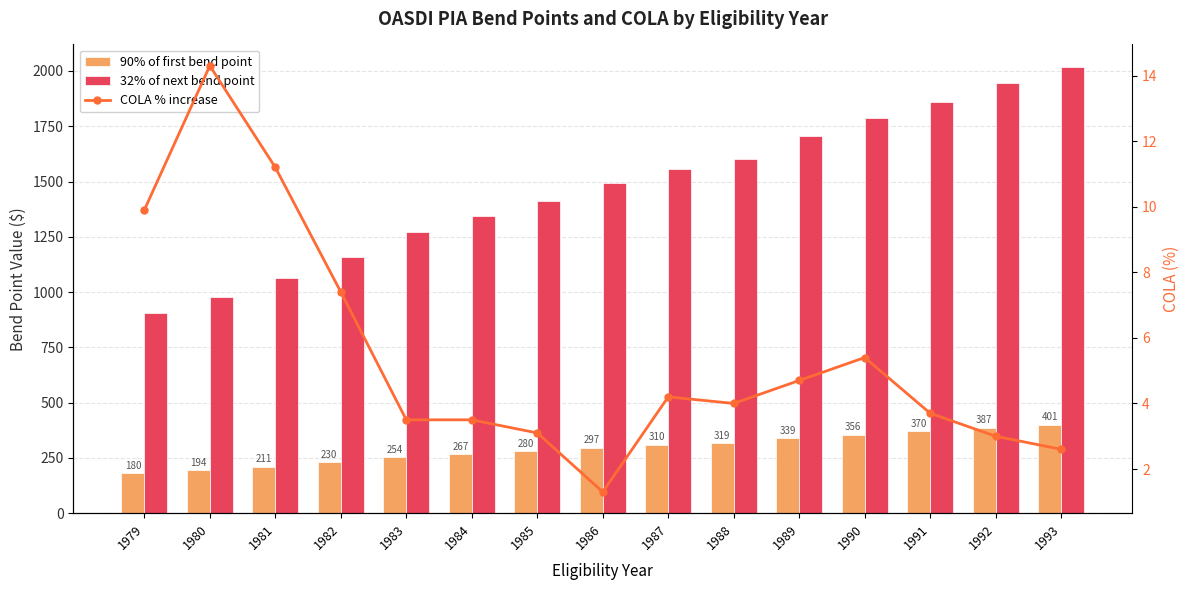

At how many categories does at least one series exceed 1640?

5